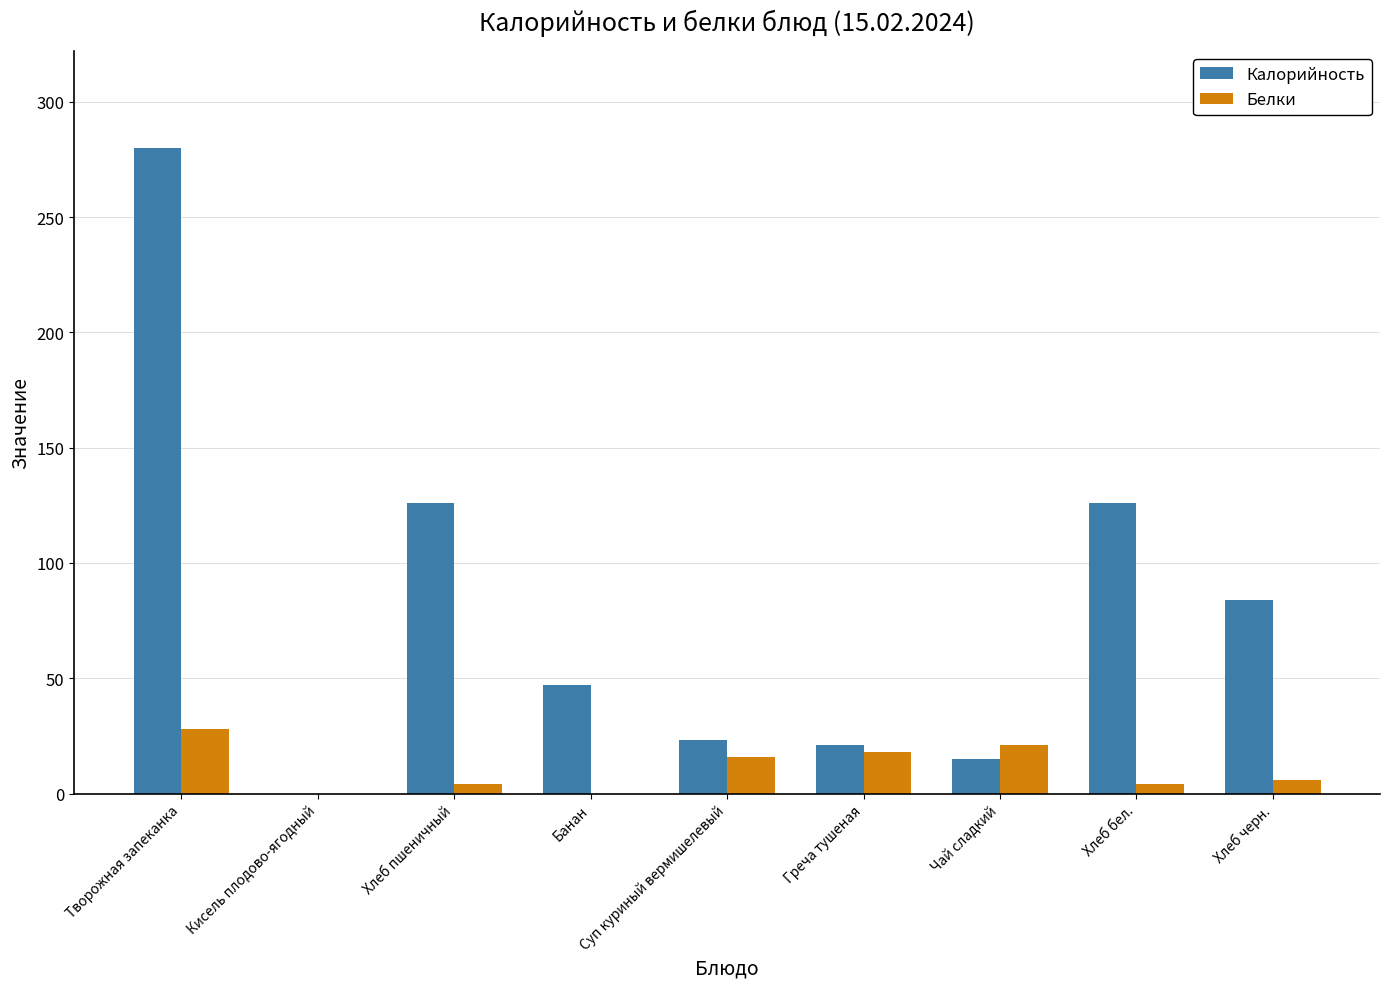

Which series has the largest total across all categories?

Калорийность